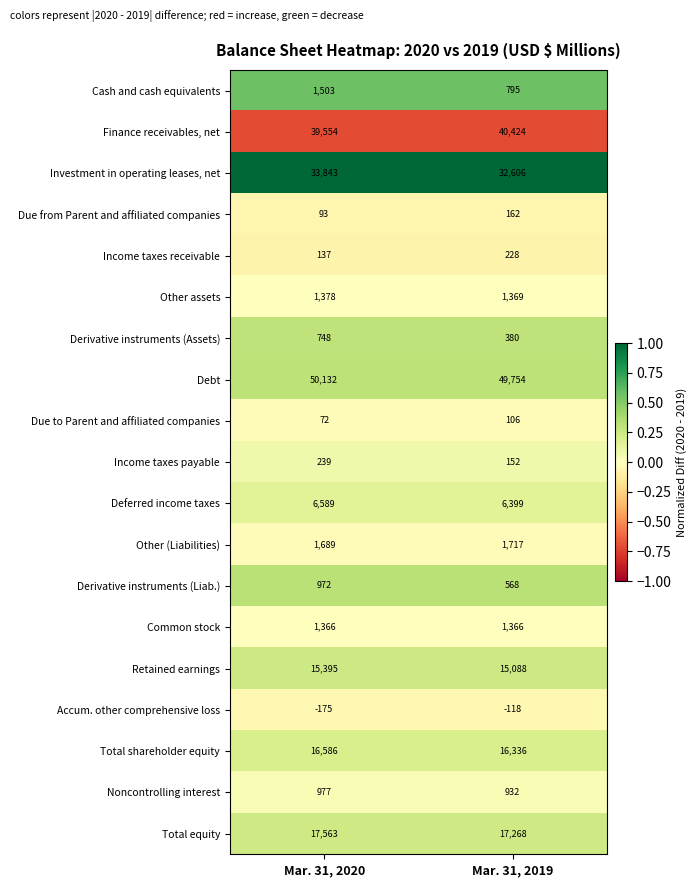

Rank the series at Mar. 31, 2020 from highest to lowest value.

Debt, Finance receivables, net, Investment in operating leases, net, Total equity, Total shareholder equity, Retained earnings, Deferred income taxes, Other (Liabilities), Cash and cash equivalents, Other assets, Common stock, Noncontrolling interest, Derivative instruments (Liab.), Derivative instruments (Assets), Income taxes payable, Income taxes receivable, Due from Parent and affiliated companies, Due to Parent and affiliated companies, Accum. other comprehensive loss